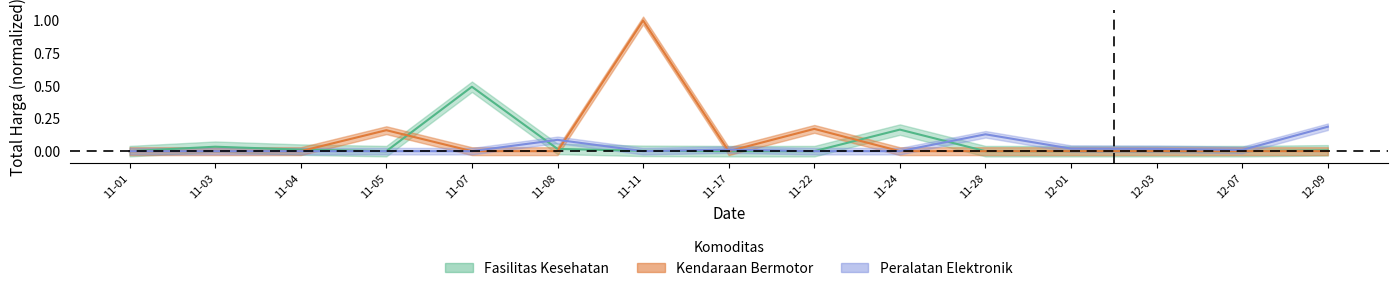

What is the average value of the Kendaraan Bermotor series?

0.1